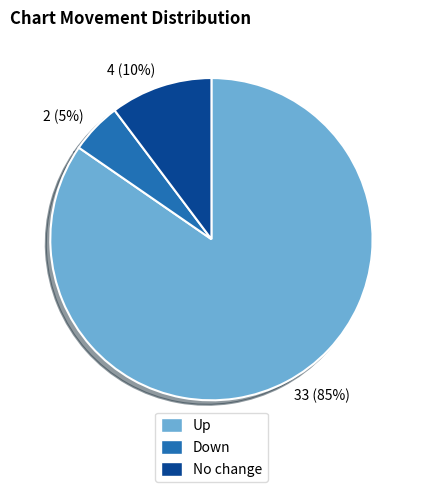

Is it true that 2 (5%) is 5% of the pie?

True